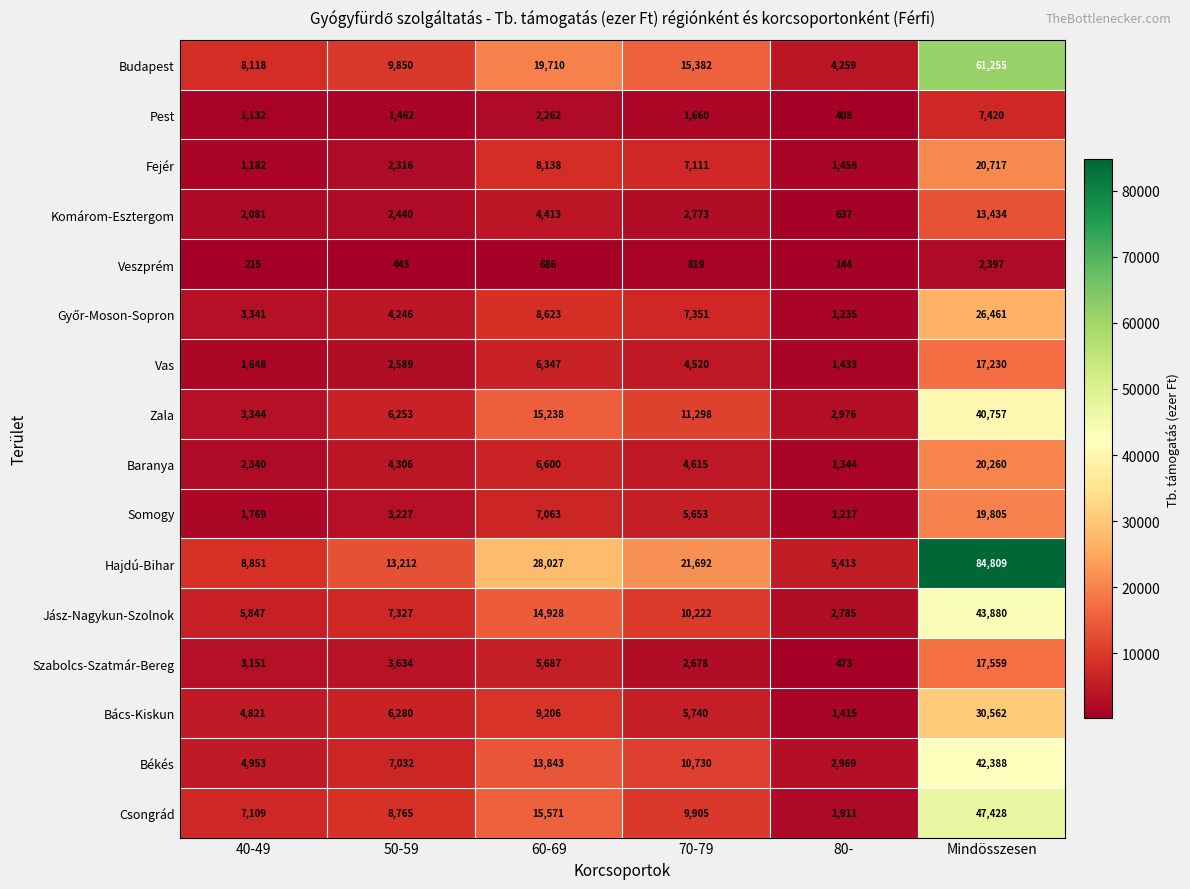

Which series changed the most between 70-79 and 80-?

Hajdú-Bihar